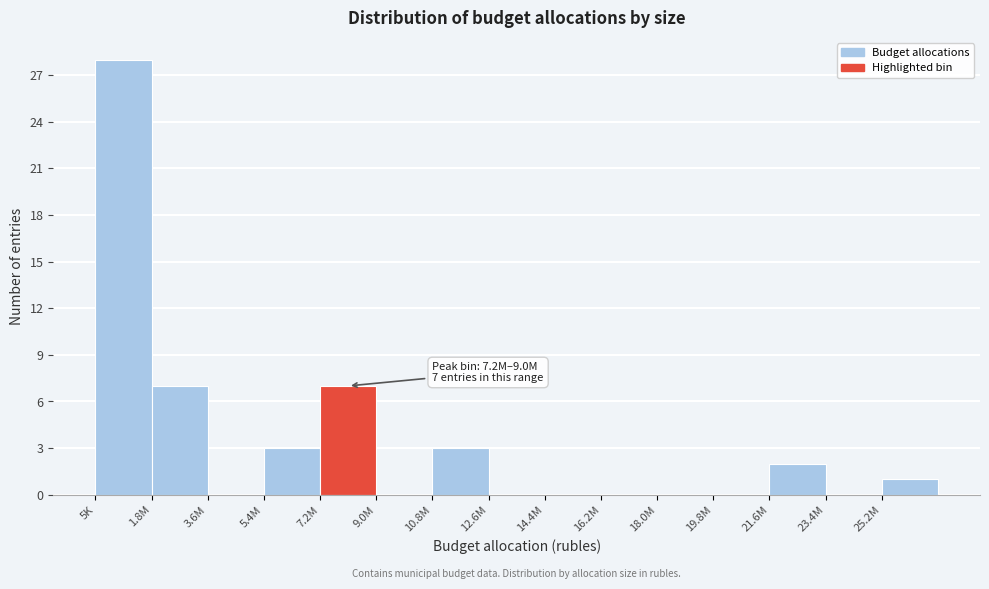

Reading right to left, transcribe all the data shown in this chart.

25.2M=1	23.4M=0	21.6M=2	19.8M=0	18.0M=0	16.2M=0	14.4M=0	12.6M=0	10.8M=3	9.0M=0	7.2M=7	5.4M=3	3.6M=0	1.8M=7	5K=28